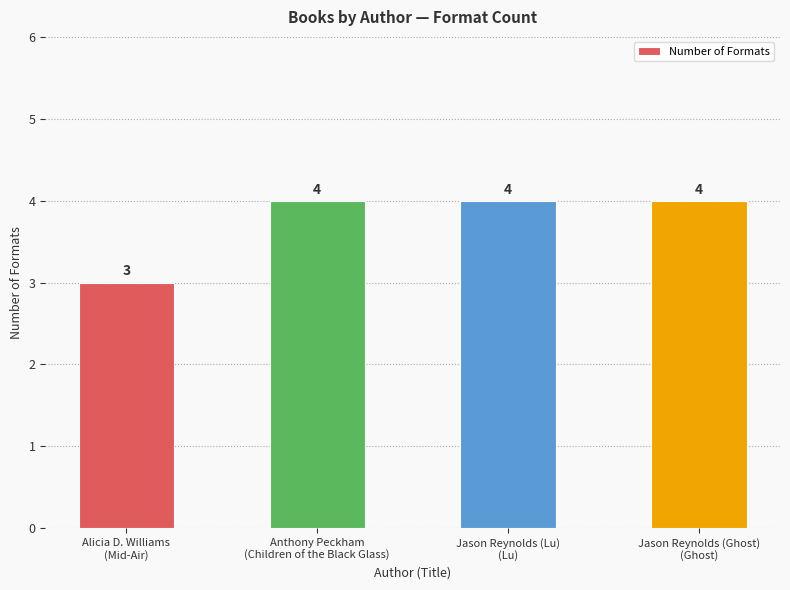

How many categories are shown in the chart?

4